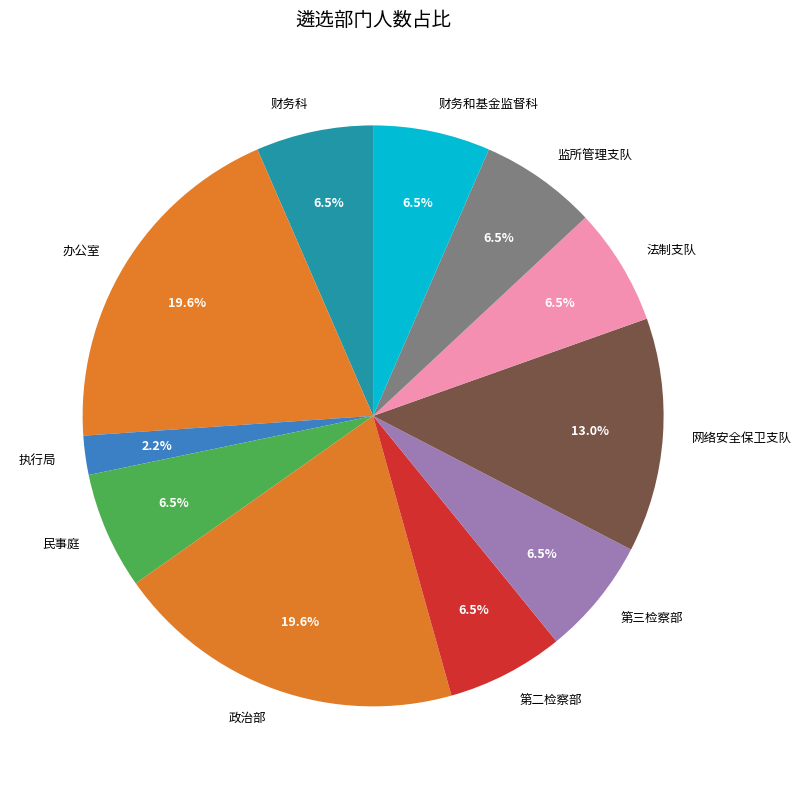

Is 财务科 the majority of the pie?

No